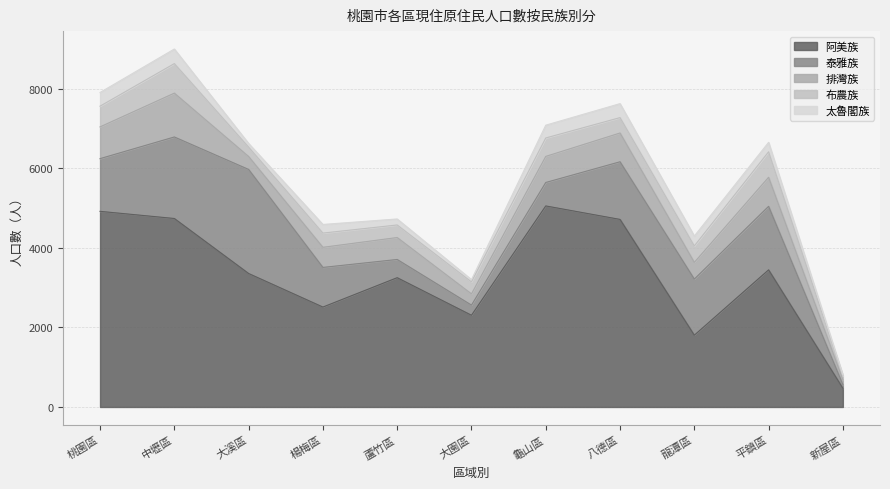

How many data points in 阿美族 are less than 3358?

5